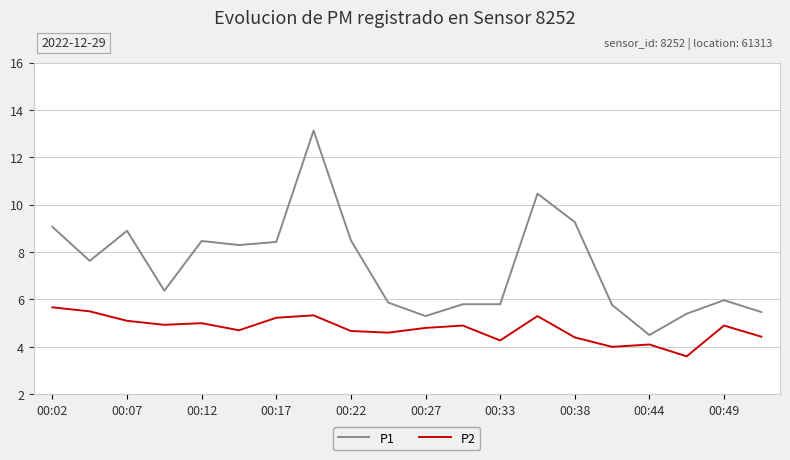

True or false: P1 and P2 intersect in this chart.

False